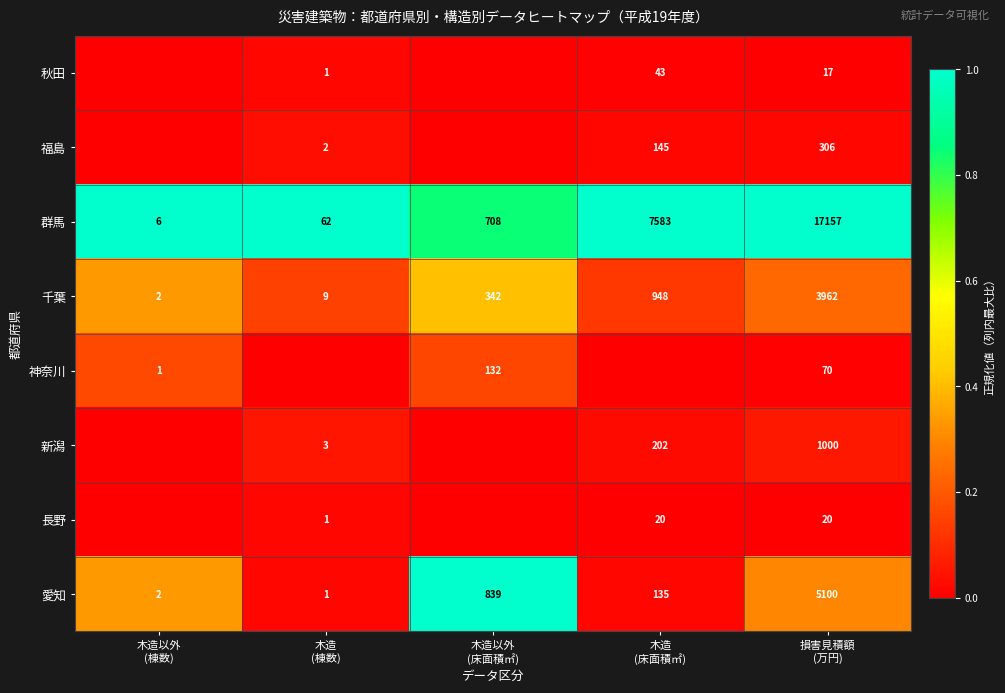

At 損害見積額
(万円), list the series in order from largest to smallest.

群馬, 愛知, 千葉, 新潟, 福島, 神奈川, 長野, 秋田